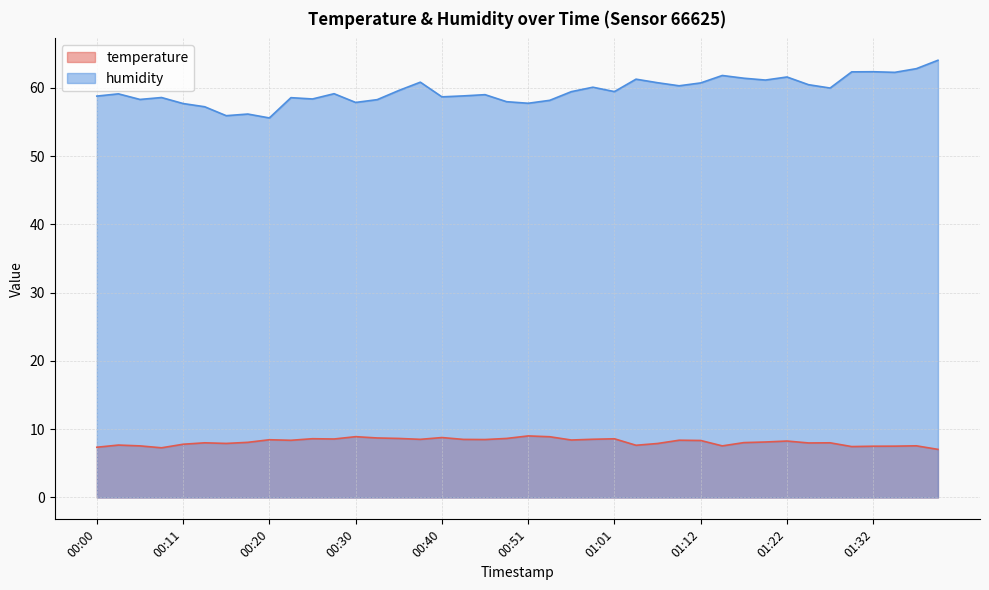

At which label does humidity first exceed 59?

00:02